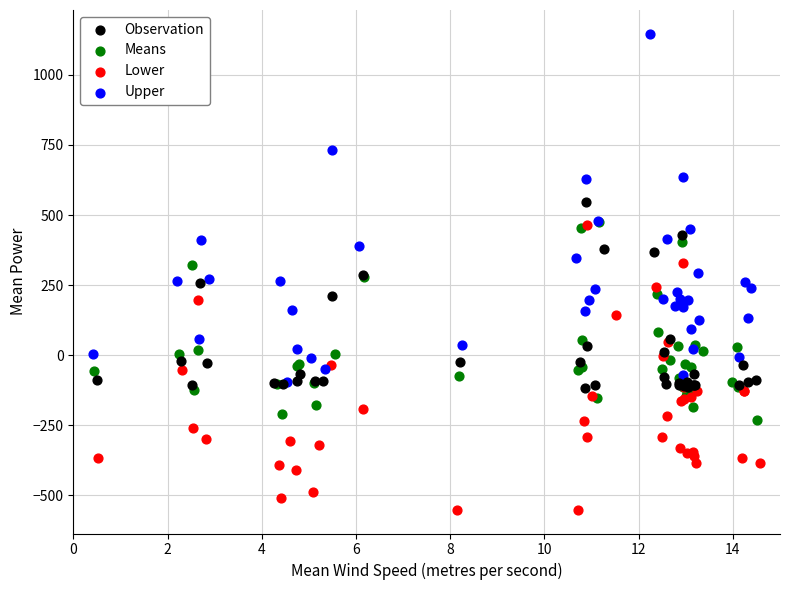

Which series has the largest Y range (max minus min)?

Upper